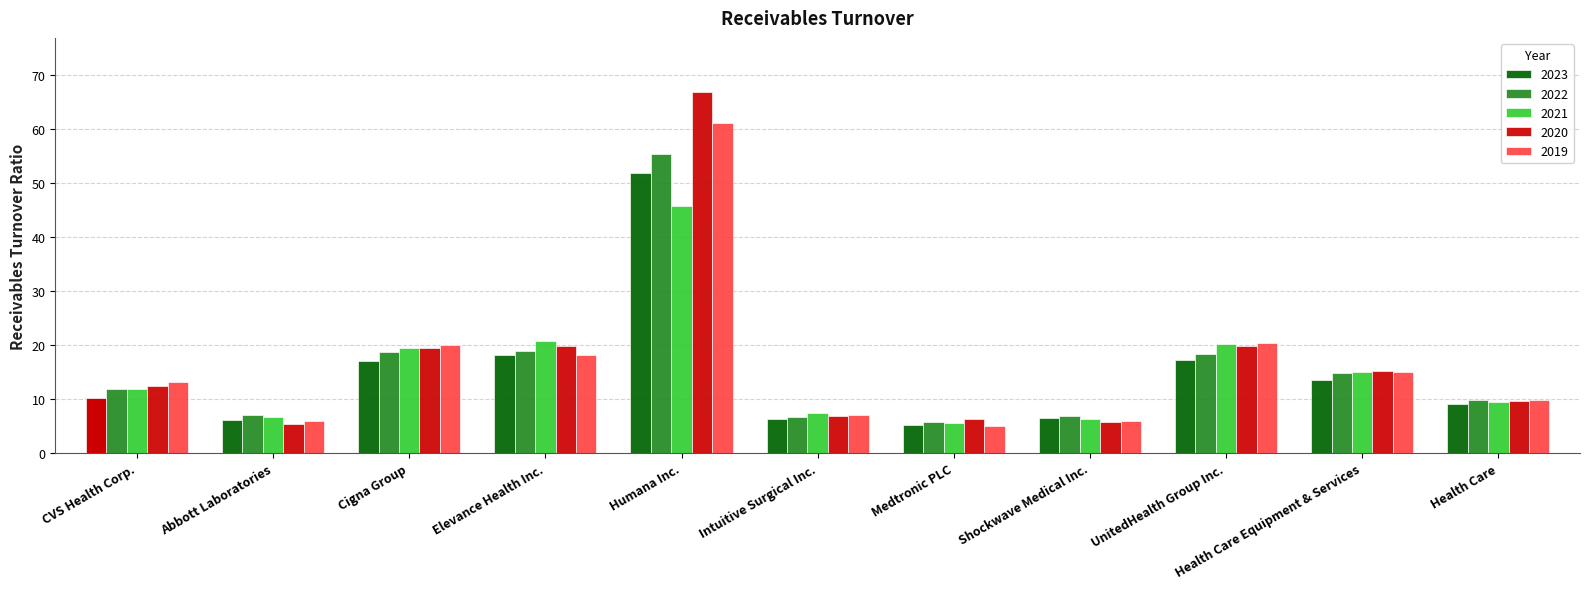

Between Medtronic PLC and Abbott Laboratories, which is larger?

Abbott Laboratories